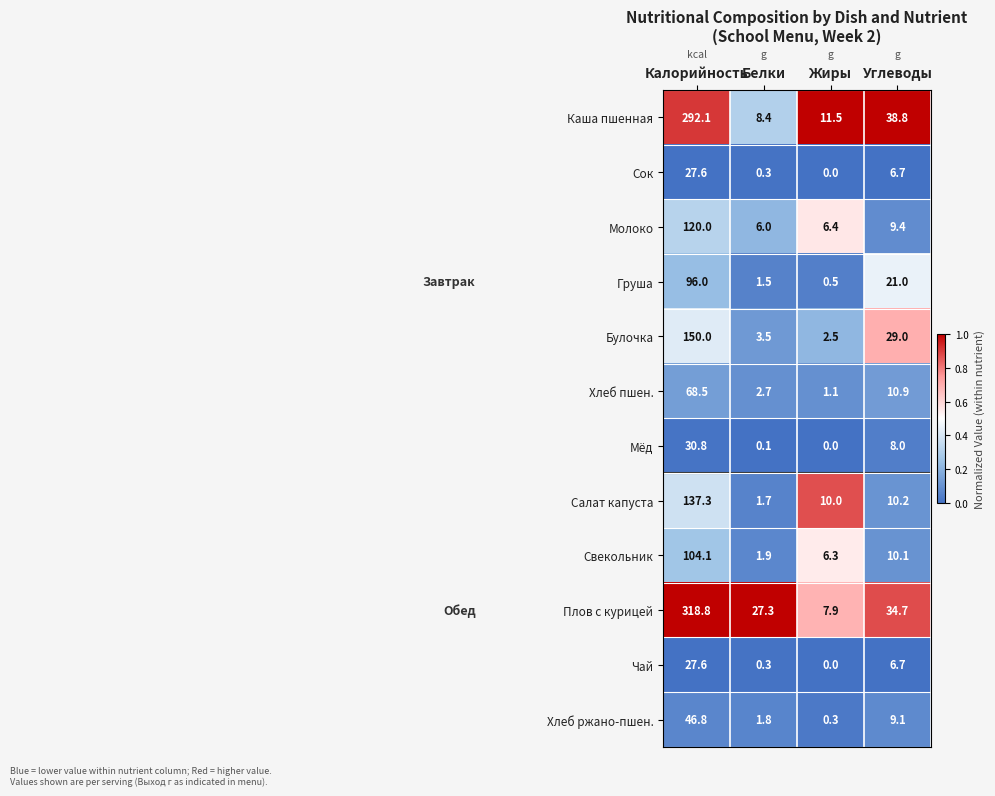

Which series has the largest range (max minus min)?

Плов с курицей